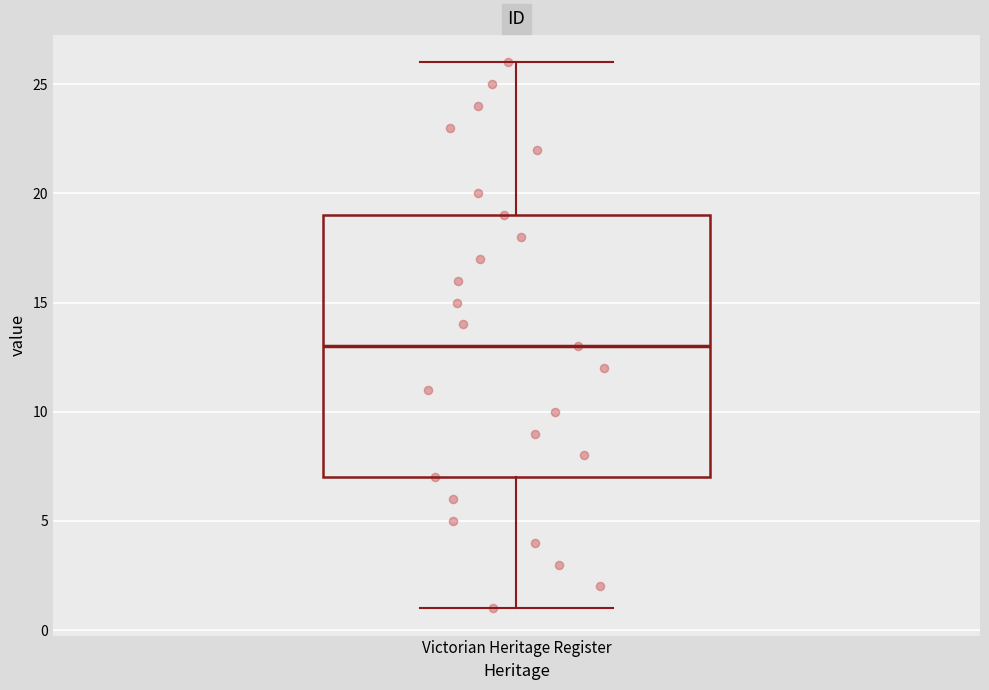

Read this box plot against the y-axis: the position of the median line, the range covered by the box, and the ends of both whiskers. The values are not printed on the chart, so give them approximately, as read against the axis.

median 13, box 7 to 19, whiskers 1 to 26